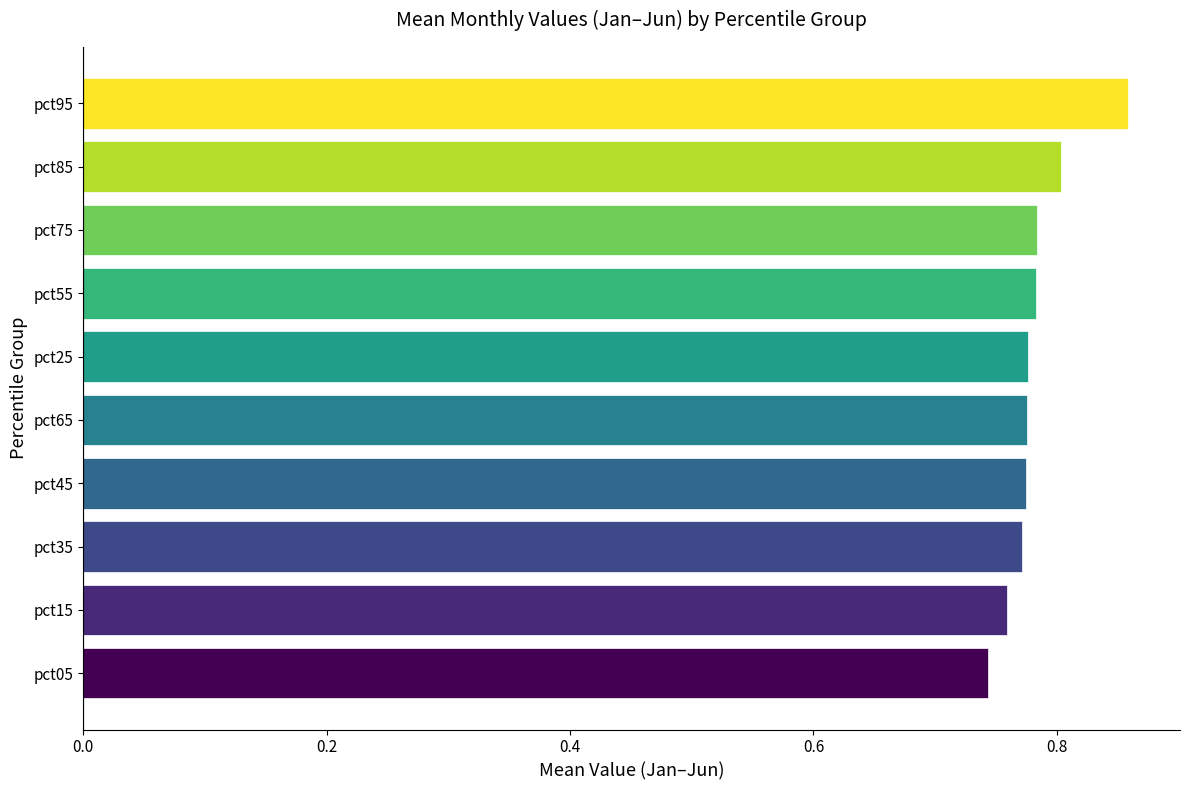

What is the sum of all values?

7.8